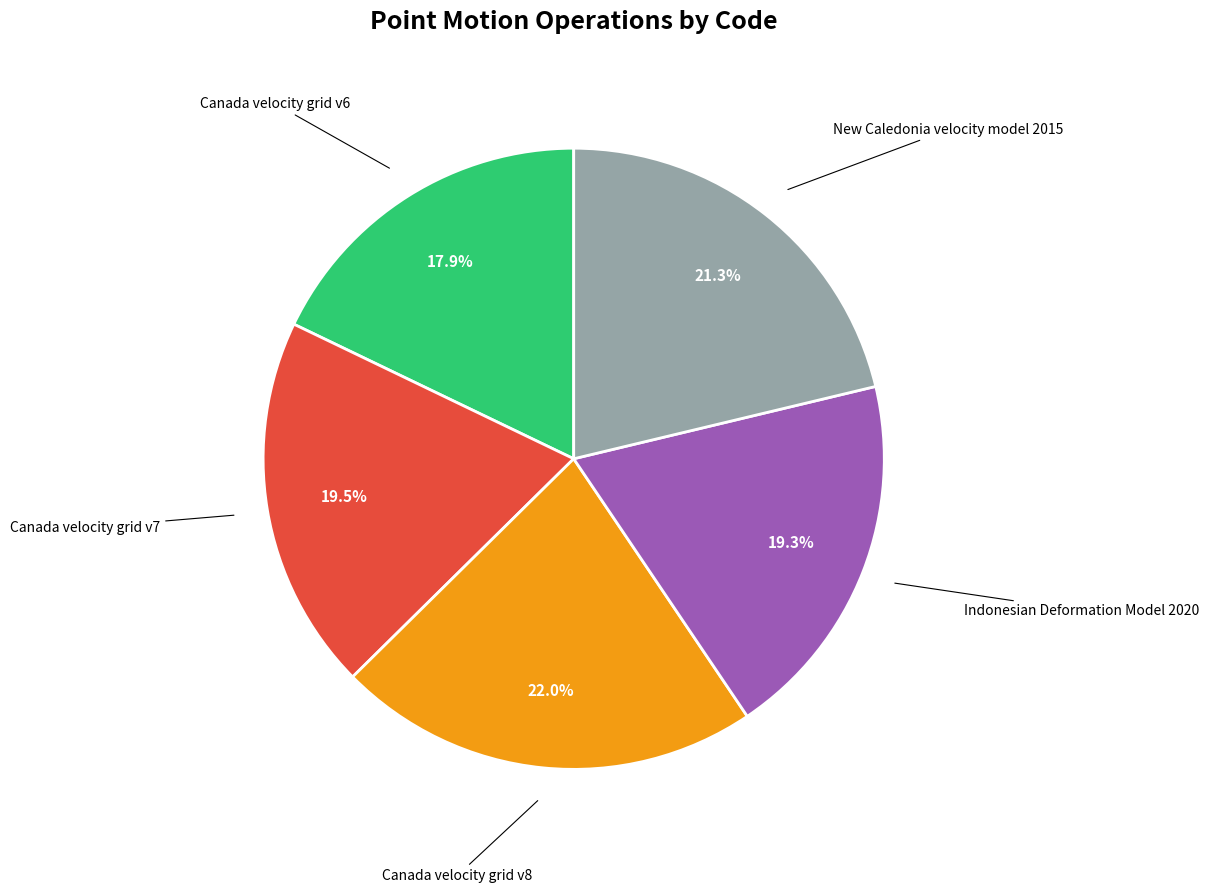

Is there a majority slice in this chart?

No